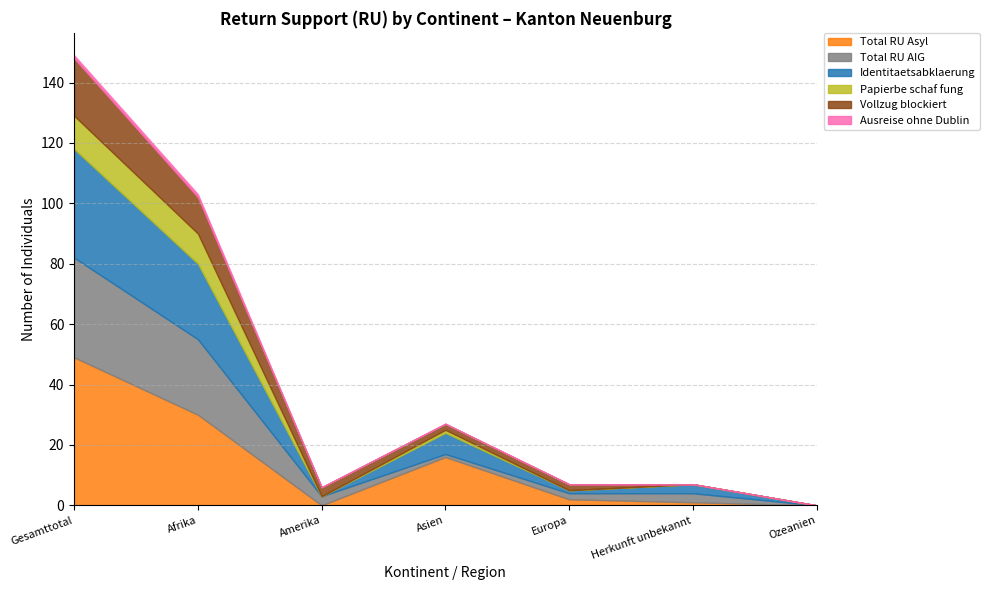

How many series are shown in this chart?

6